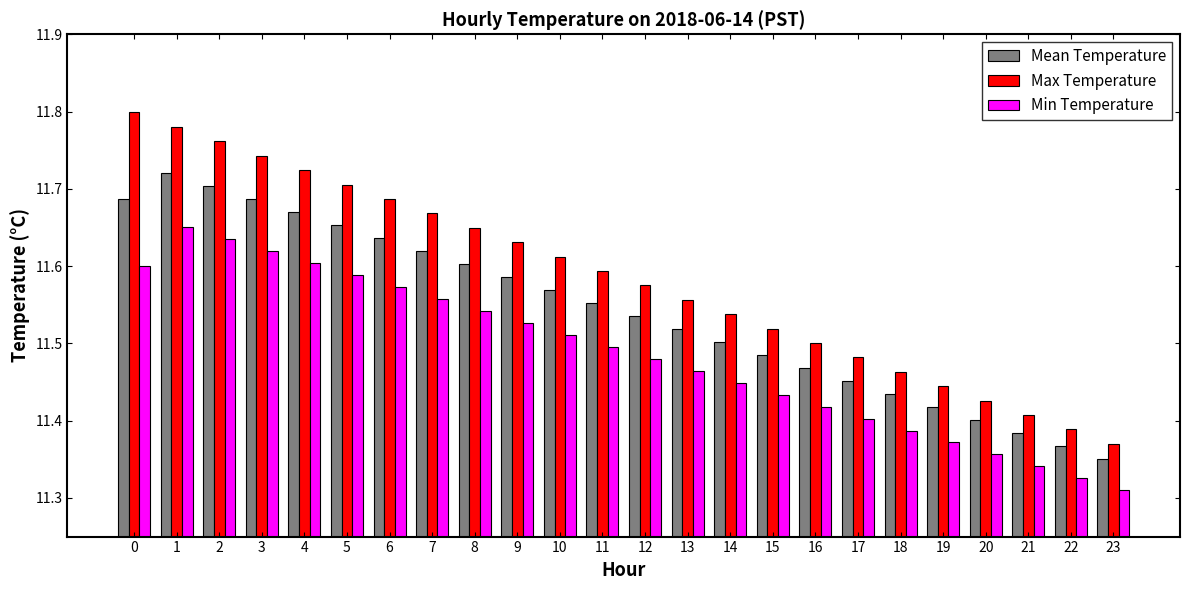

How many bars are there in each group?

3